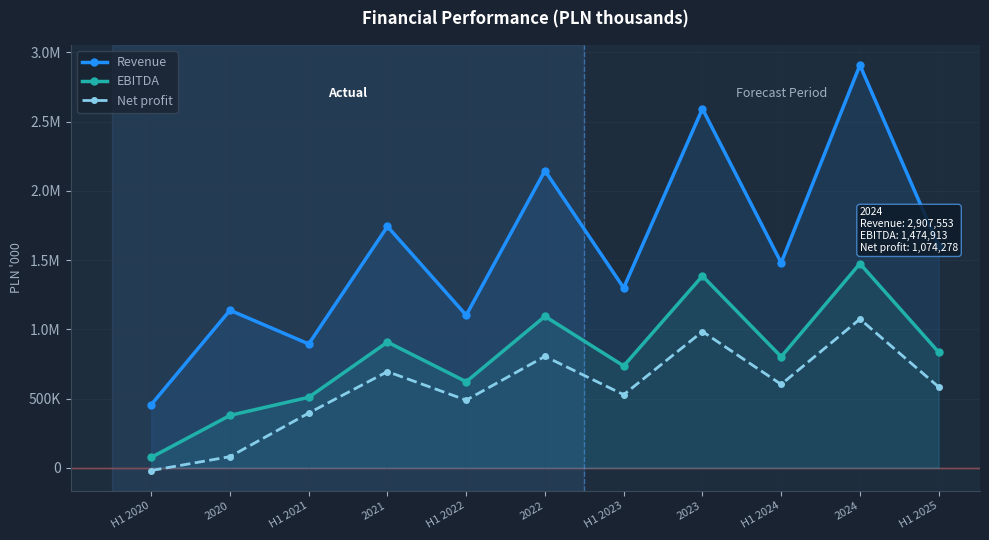

Read the Revenue value at H1 2021, to the nearest 10.

894430